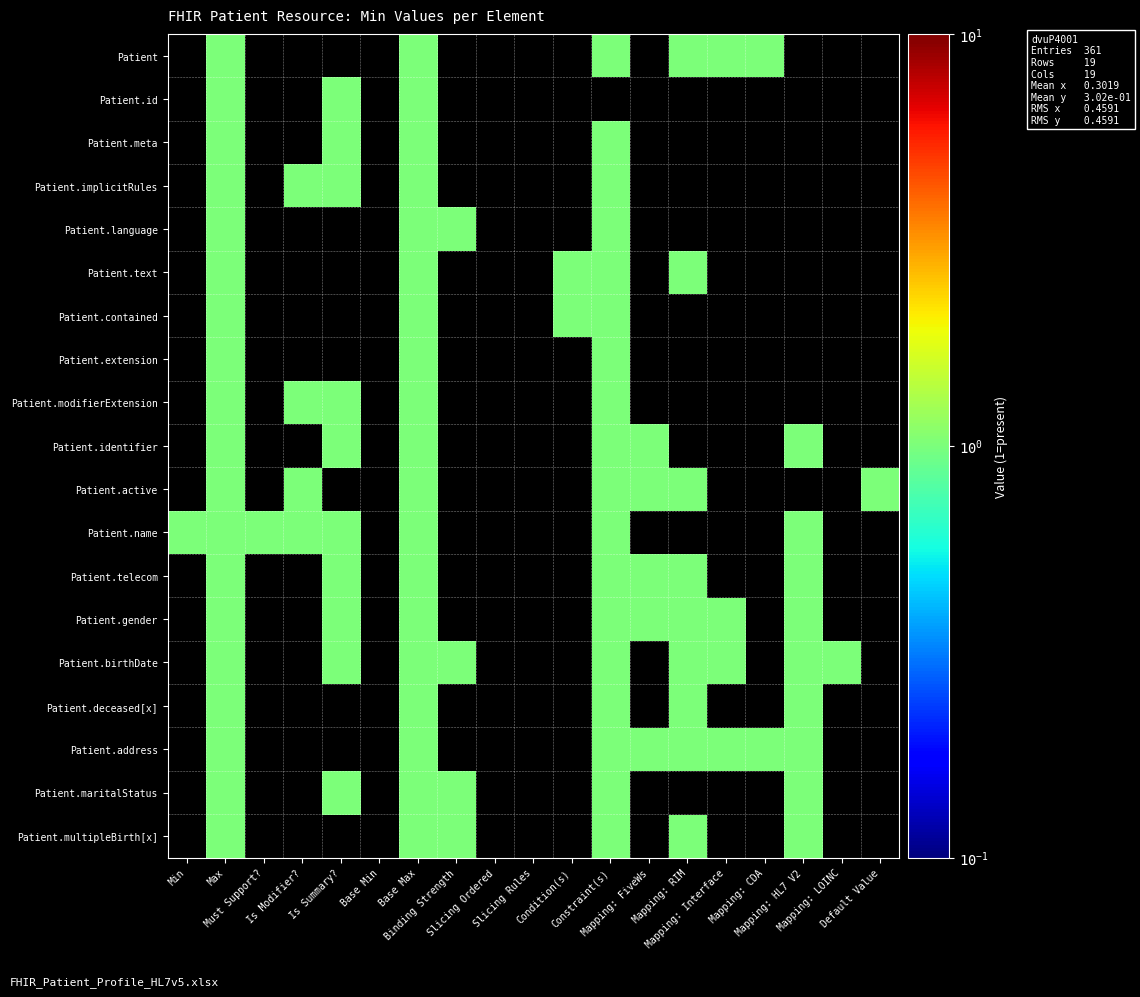

The Patient.address series shows 1.6 at Mapping: FiveWs. True or false?

False